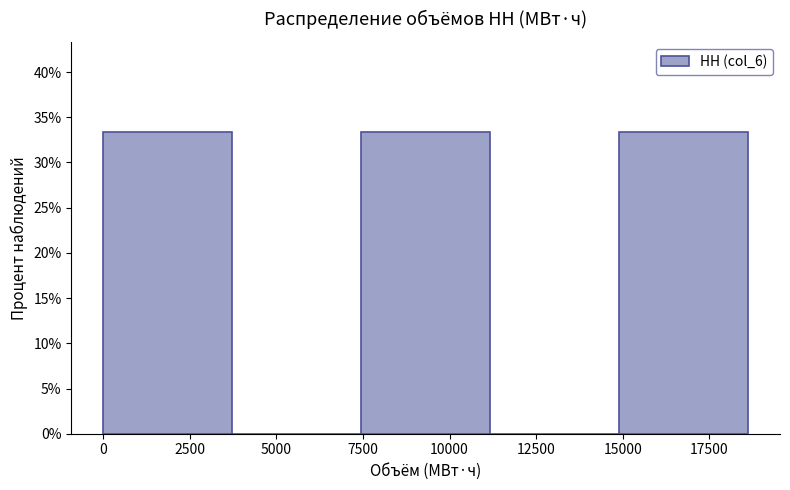

How tall is the bar that spans 7500 to 11000 on the x-axis? Neither the bar edges nor the heights are printed on the chart, so give them approximately, as read against the axes.

33.5